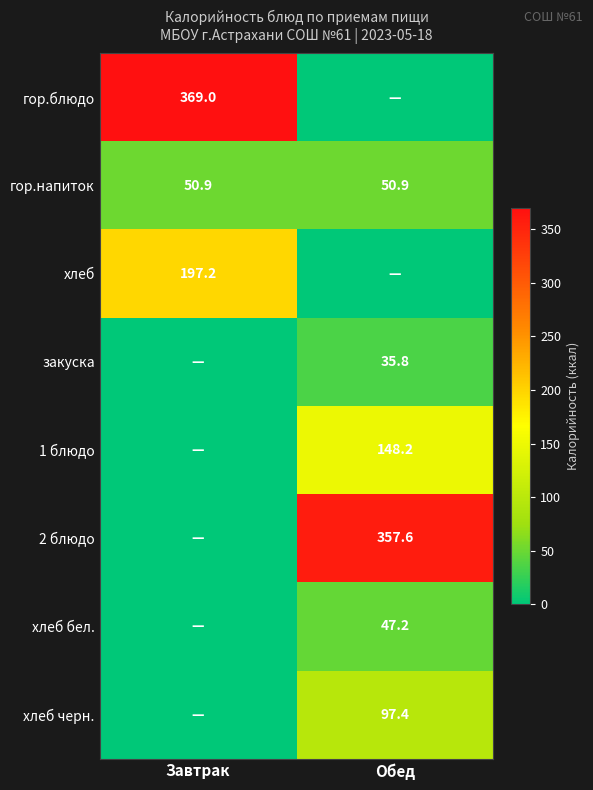

What is the lowest value of the гор.напиток series?

50.9